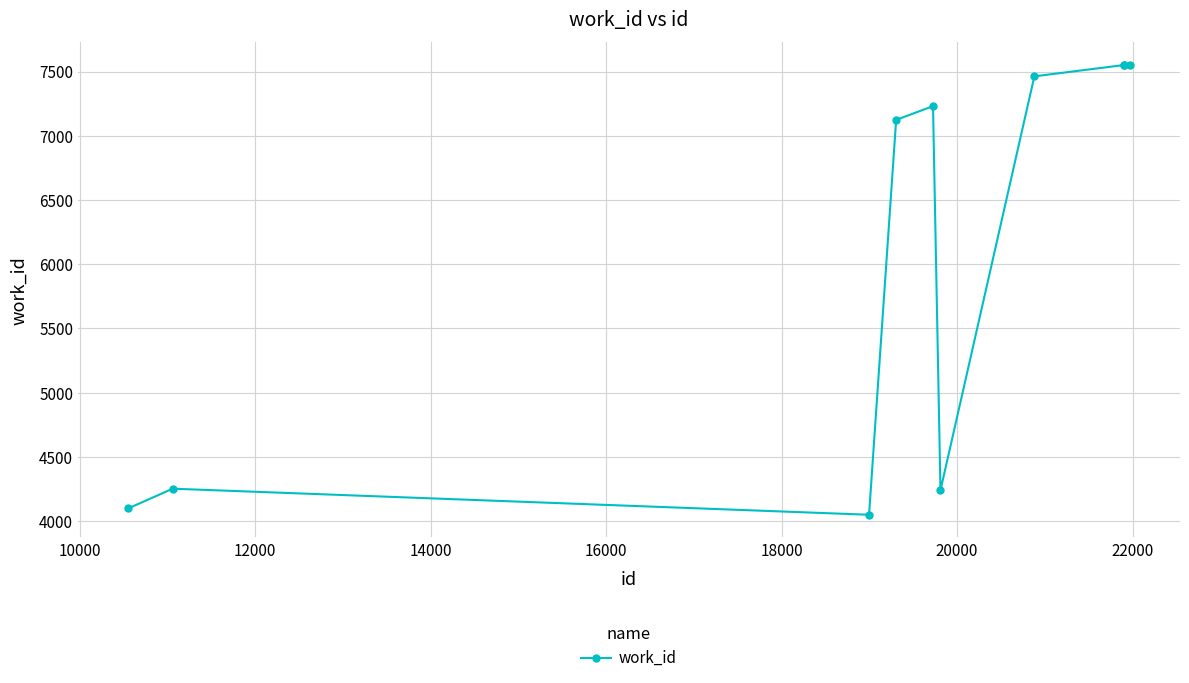

What is the smallest value displayed?

4050